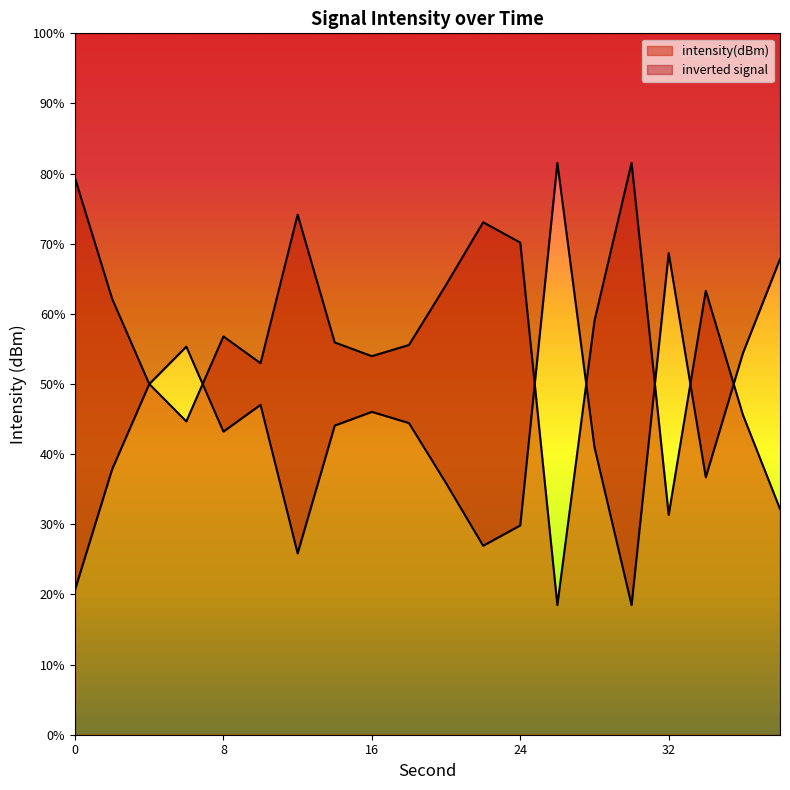

Does the chart display data point markers on the line(s)?

No